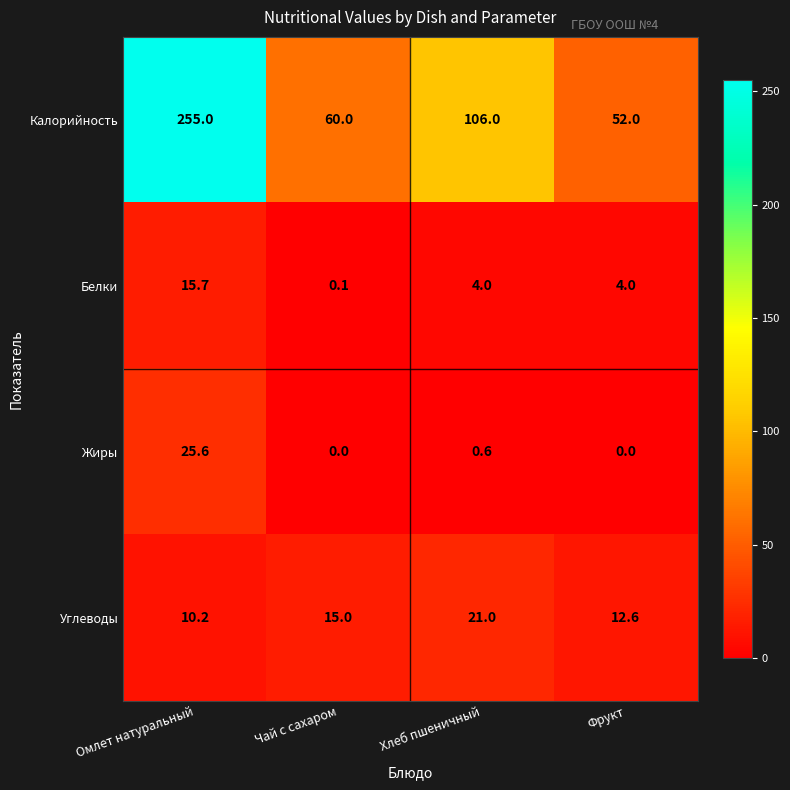

What is the total value across all series at Хлеб пшеничный?

131.6